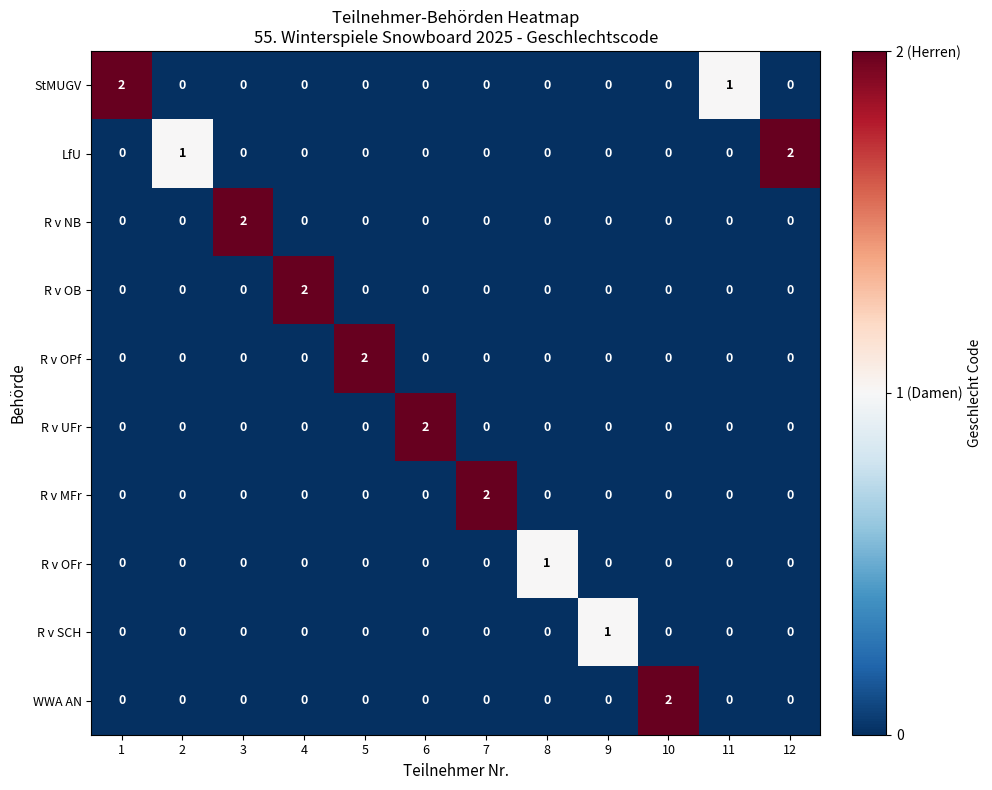

The value of LfU at 3 is 0. True or false?

True